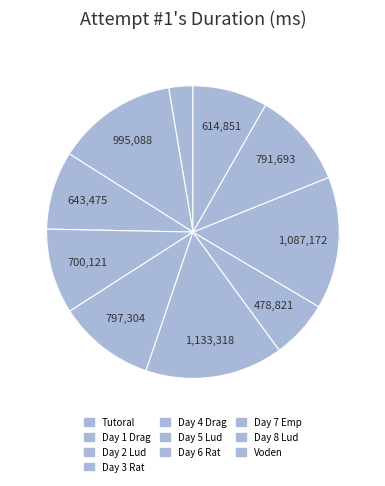

To the nearest percent, what portion does Day 7 Emp represent?

15%